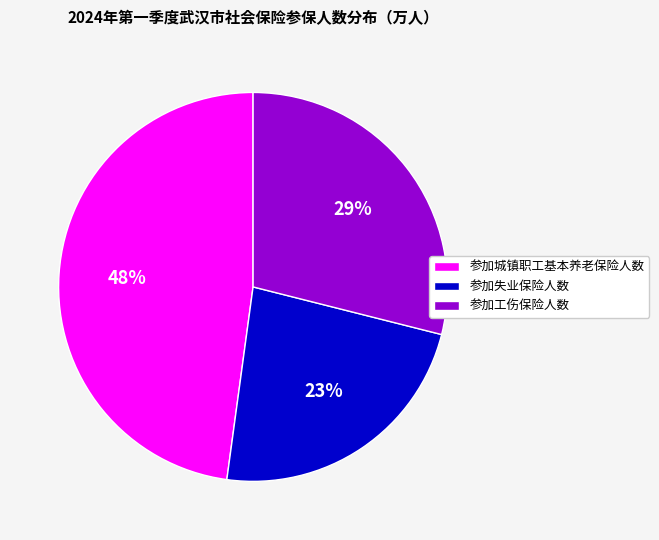

What percentage is the 参加工伤保险人数 slice, to the nearest percent?

29%